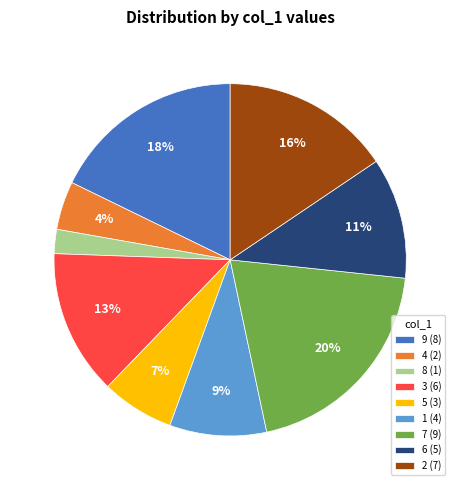

Do 6 (5) and 4 (2) together represent more than half of the pie?

No